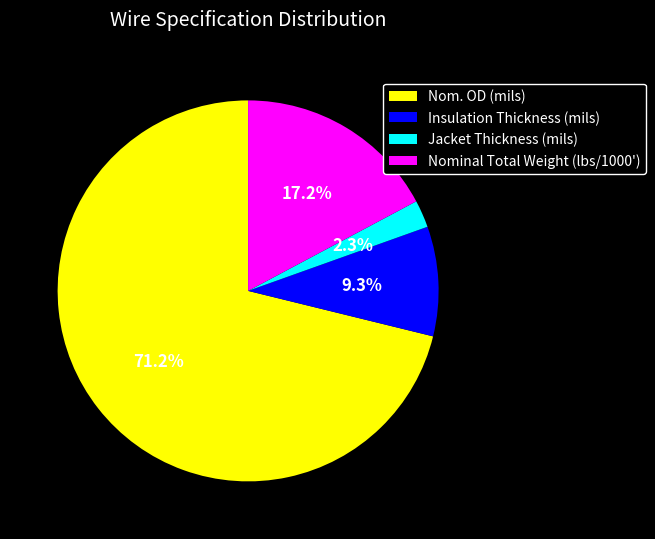

True or false: Nominal Total Weight (lbs/1000') accounts for 31% of the total.

False